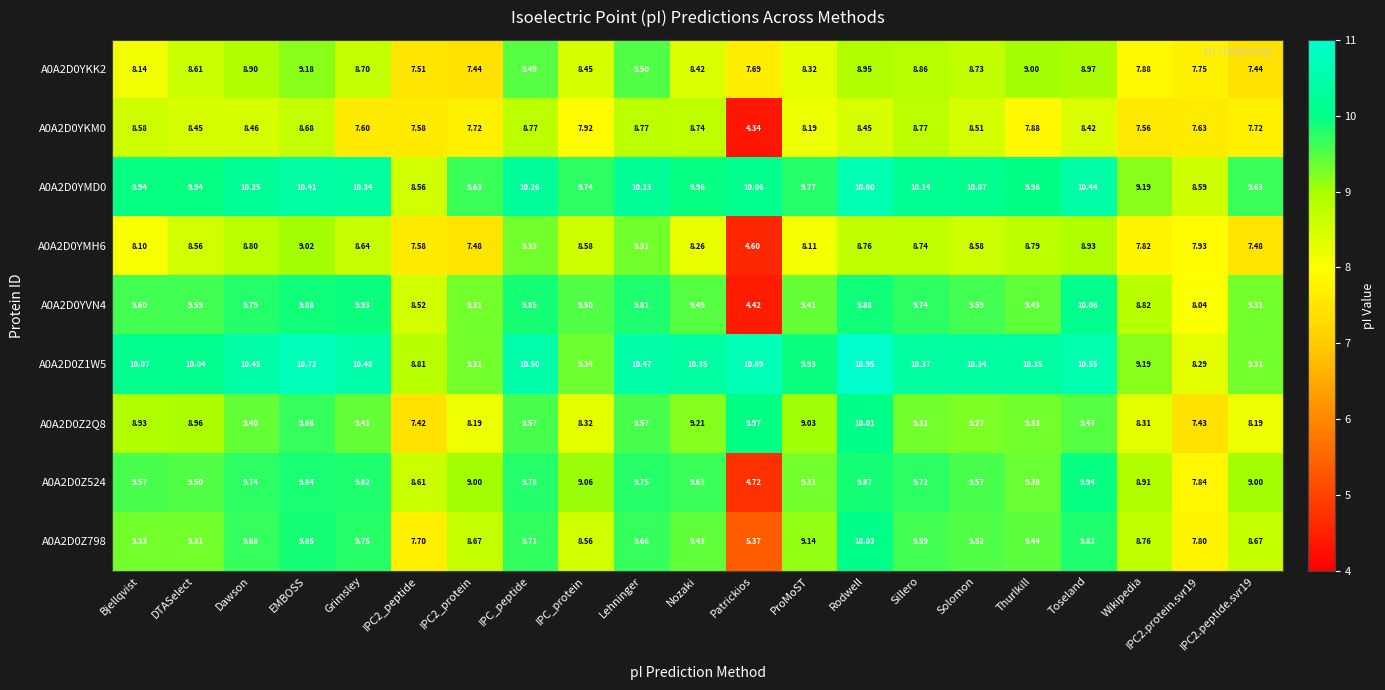

At which category is the sum across all series the highest?

Rodwell